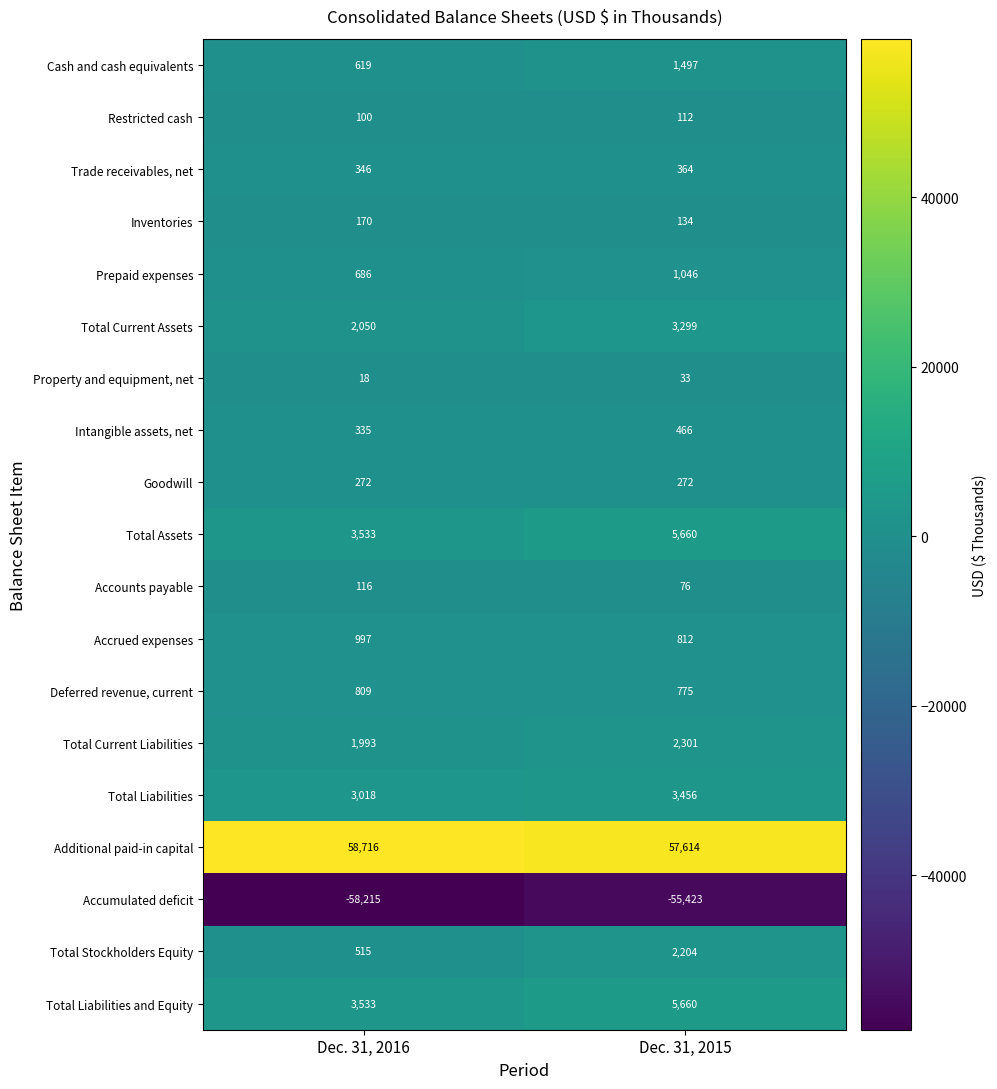

At which category is the sum across all series the highest?

Dec. 31, 2015